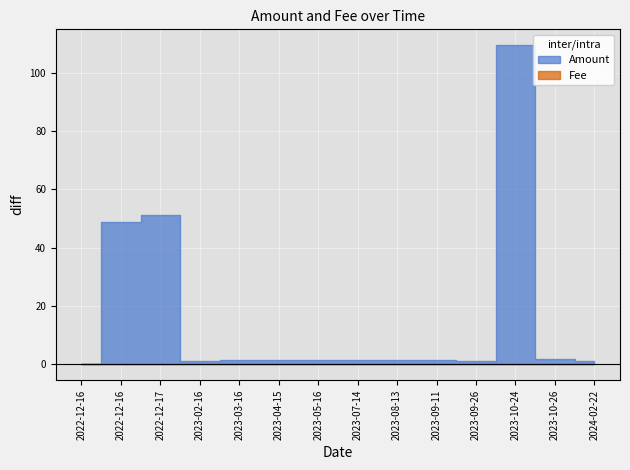

How many interior local peaks does the Amount series have?

4